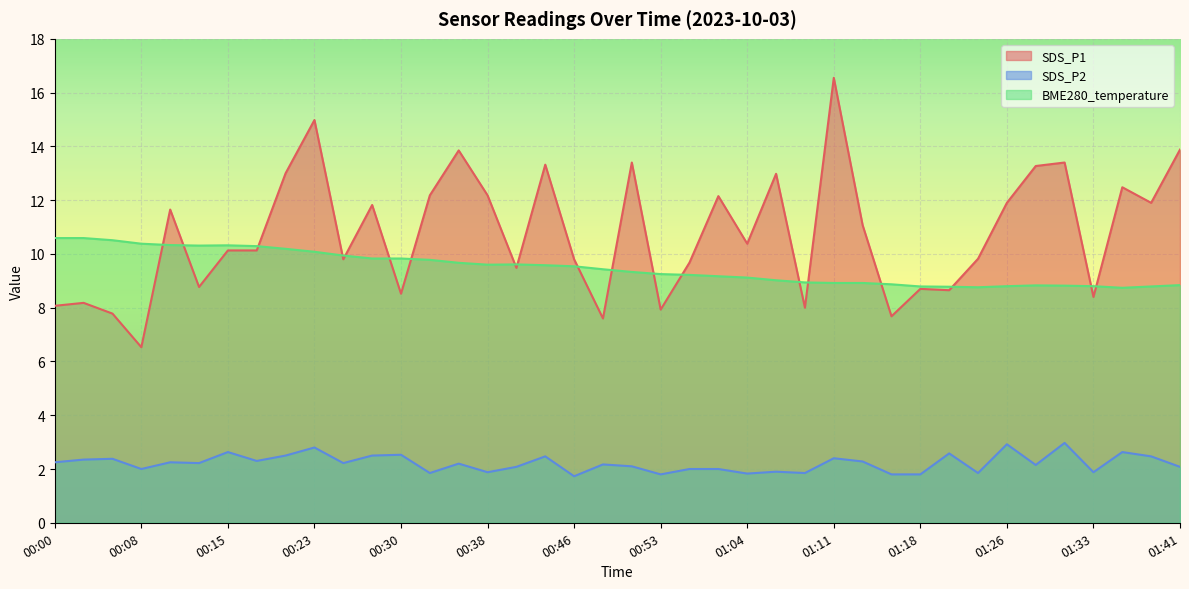

The value of SDS_P1 at 00:46 is 9.8. True or false?

True